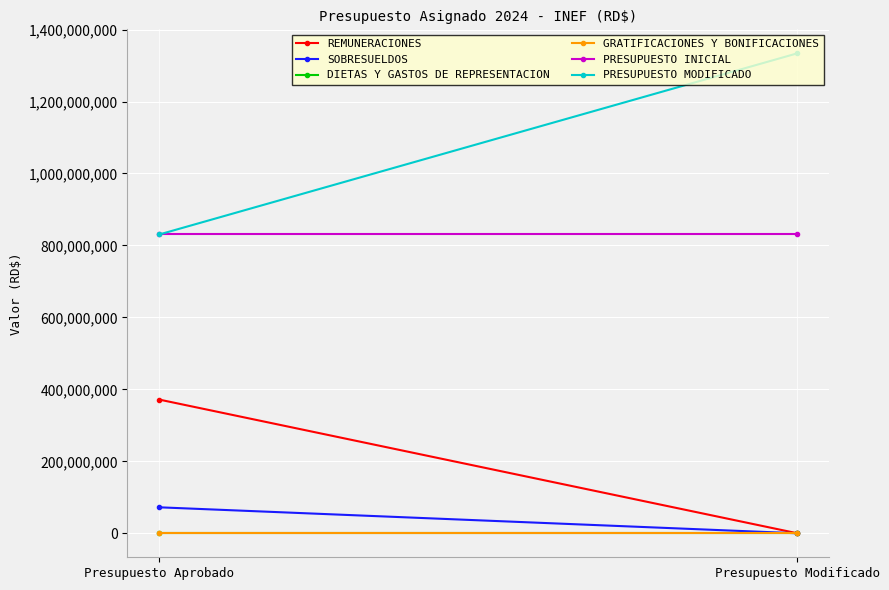

At which category is the sum across all series the highest?

Presupuesto Modificado